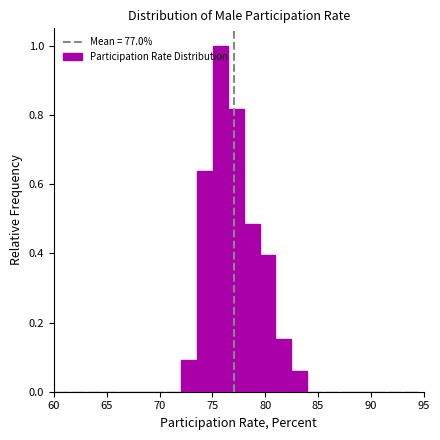

Read against the x-axis, roughly where is the centre of the tallest bar?

76.0